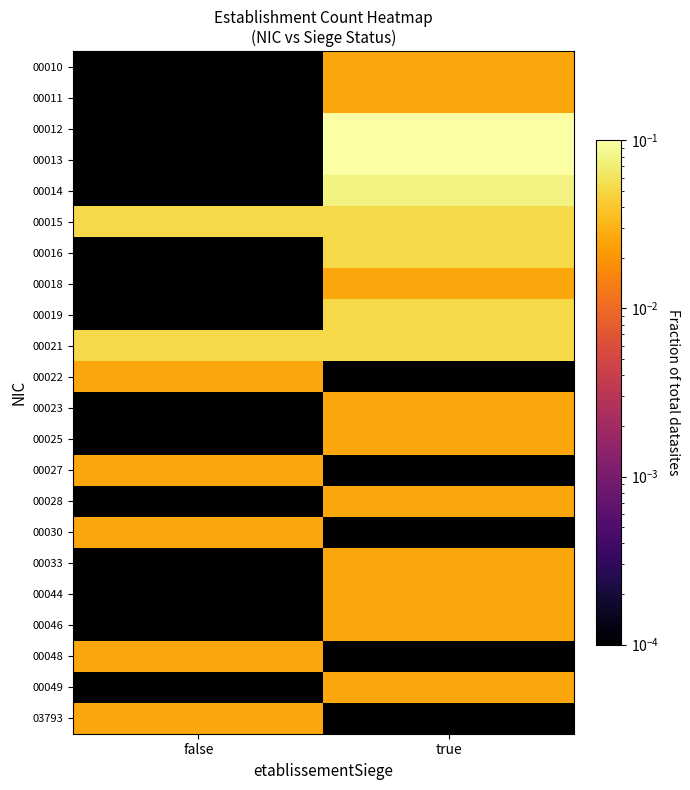

Rank the series at false from lowest to highest value.

00010, 00011, 00012, 00013, 00014, 00016, 00018, 00019, 00023, 00025, 00028, 00033, 00044, 00046, 00049, 00022, 00027, 00030, 00048, 03793, 00015, 00021